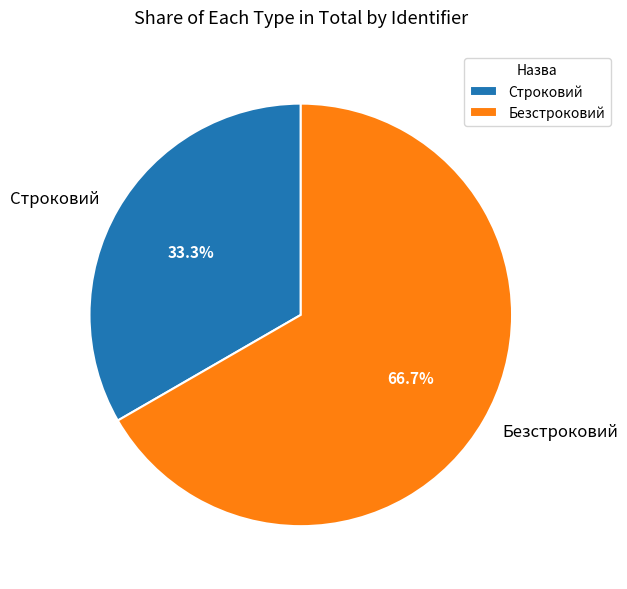

To the nearest percent, what is the difference between the largest and smallest slice percentages?

33%